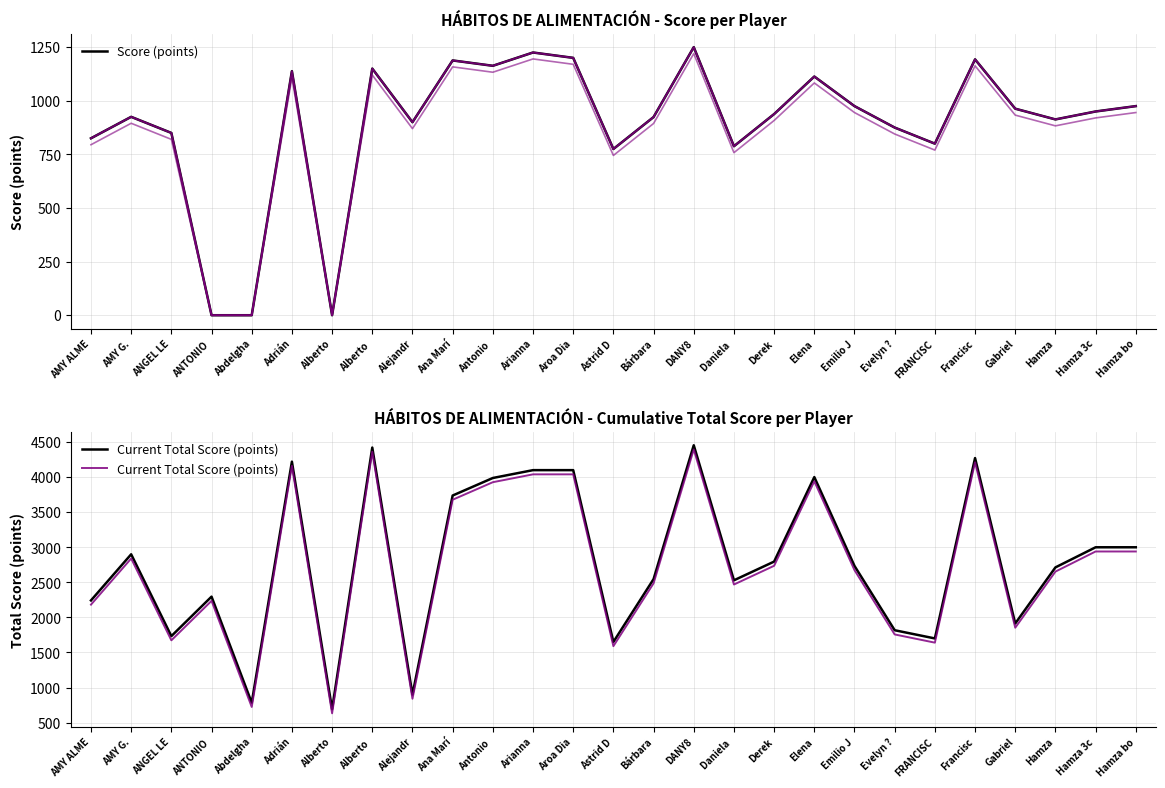

Reading left to right, list all the values displayed in this chart.

Score (points): AMY ALME=795	AMY G.=895	ANGEL LE=820	ANTONIO =0	Abdelgha=0	Adrián=1108	Alberto=0	Alberto =1120	Alejandr=870	Ana Marí=1158	Antonio =1133	Arianna=1195	Aroa Dia=1170	Astrid D=745	Bárbara=894	DANY8=1220	Daniela =758	Derek=908	Elena=1083	Emilio J=945	Evelyn ?=845	FRANCISC=770	Francisc=1163	Gabriel=933	Hamza=883	Hamza 3c=920	Hamza bo=945
Current Total Score (points): AMY ALME=2182	AMY G.=2840	ANGEL LE=1673	ANTONIO =2236	Abdelgha=723	Adrián=4161	Alberto=632	Alberto =4362	Alejandr=840	Ana Marí=3678	Antonio =3928	Arianna=4040	Aroa Dia=4040	Astrid D=1590	Bárbara=2486	DANY8=4395	Daniela =2469	Derek=2736	Elena=3941	Emilio J=2674	Evelyn ?=1757	FRANCISC=1640	Francisc=4212	Gabriel=1853	Hamza=2653	Hamza 3c=2940	Hamza bo=2940